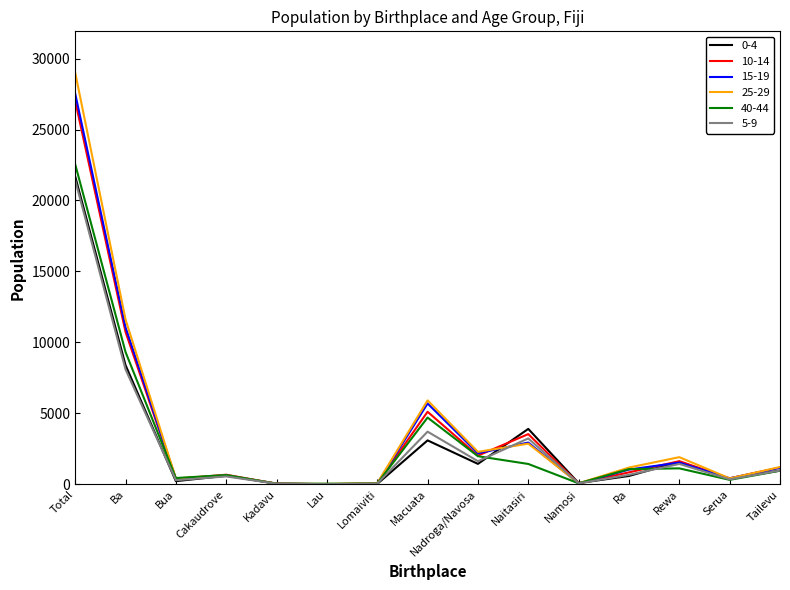

The value of 15-19 at Nadroga/Navosa is 2188. True or false?

True